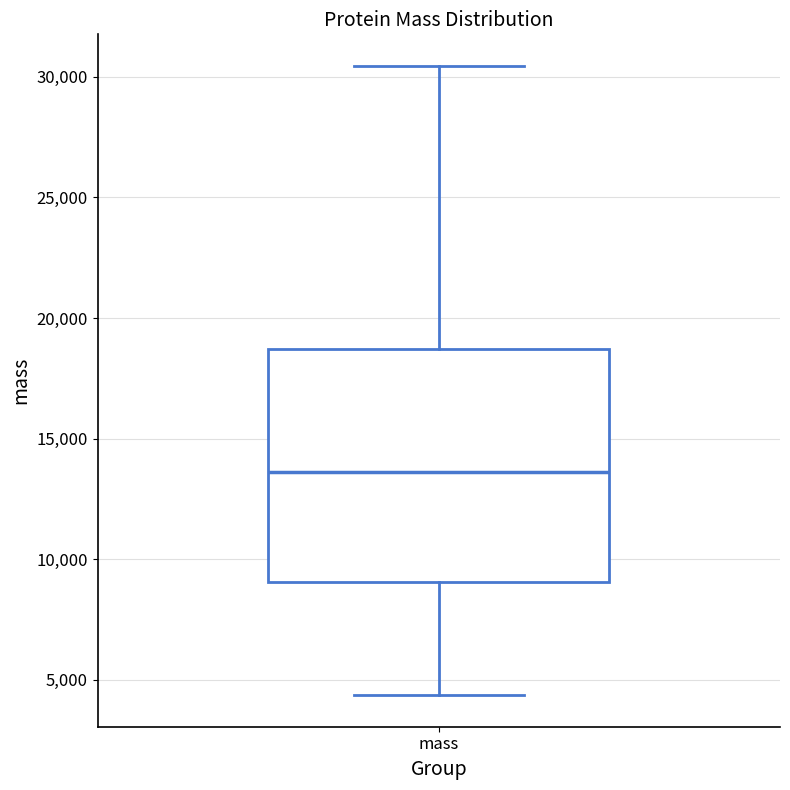

Where does the lower whisker of the box for mass end on the y-axis? The values are not printed on the chart, so give them approximately, as read against the axis.

4500